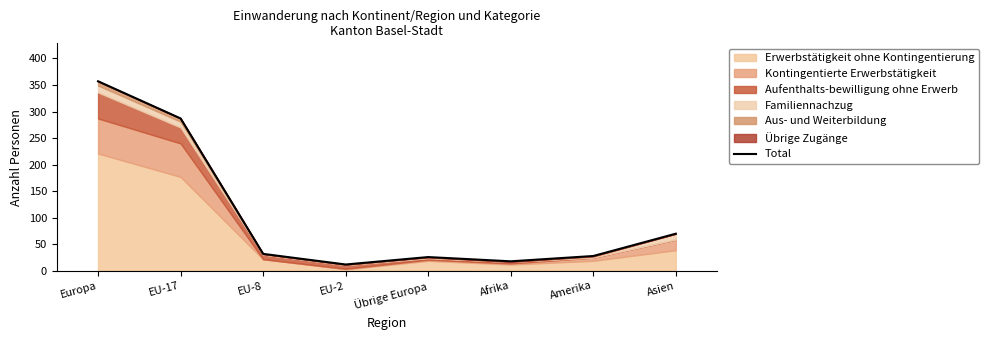

List the labels in order of value, largest first.

Europa, EU-17, Asien, EU-8, Amerika, Übrige Europa, Afrika, EU-2